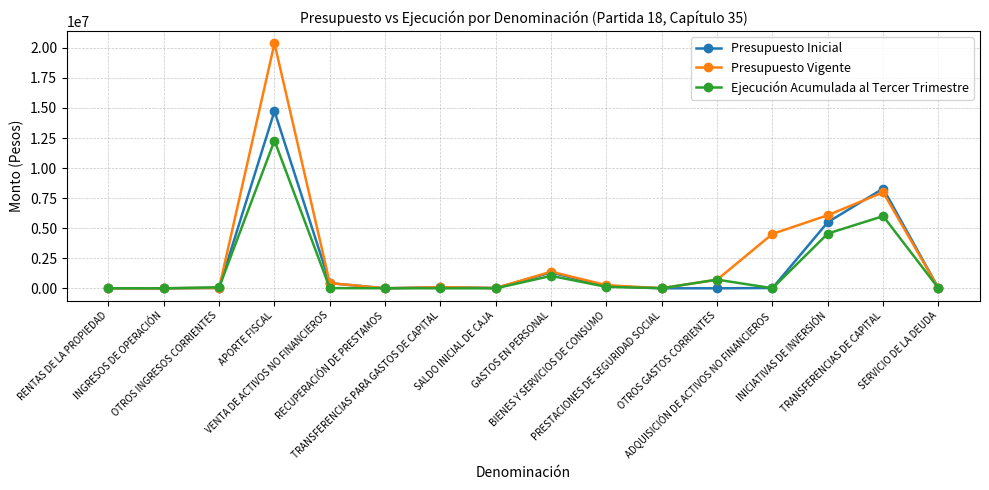

How many lines are shown in the chart?

3